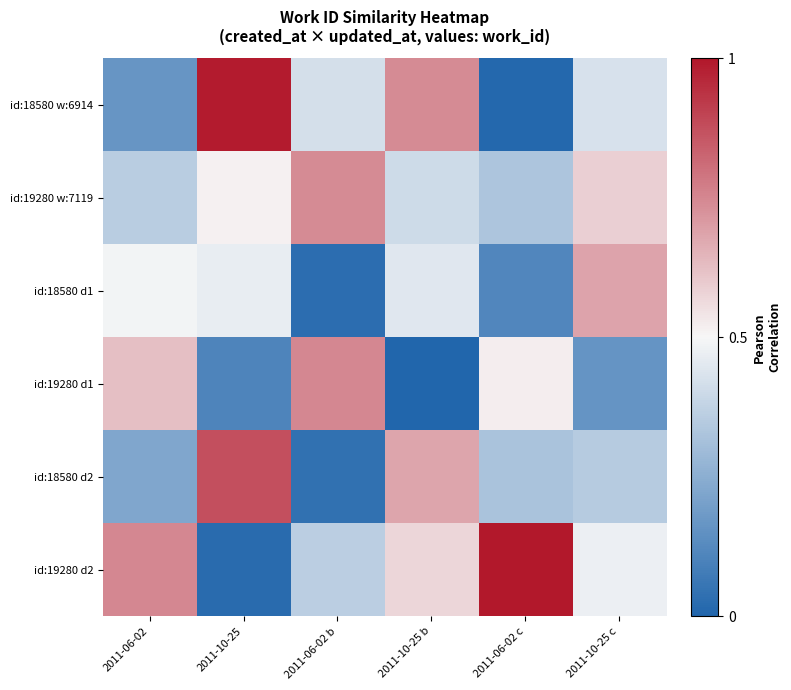

Reading left to right, what are all the values shown in this chart?

id:18580 w:6914: 2011-06-02=0.2	2011-10-25=1.0	2011-06-02 b=0.4	2011-10-25 b=0.7	2011-06-02 c=0.0	2011-10-25 c=0.4
id:19280 w:7119: 2011-06-02=0.4	2011-10-25=0.5	2011-06-02 b=0.7	2011-10-25 b=0.4	2011-06-02 c=0.3	2011-10-25 c=0.6
id:18580 d1: 2011-06-02=0.5	2011-10-25=0.5	2011-06-02 b=0.0	2011-10-25 b=0.4	2011-06-02 c=0.1	2011-10-25 c=0.7
id:19280 d1: 2011-06-02=0.6	2011-10-25=0.1	2011-06-02 b=0.7	2011-10-25 b=0.0	2011-06-02 c=0.5	2011-10-25 c=0.2
id:18580 d2: 2011-06-02=0.2	2011-10-25=0.9	2011-06-02 b=0.0	2011-10-25 b=0.7	2011-06-02 c=0.3	2011-10-25 c=0.3
id:19280 d2: 2011-06-02=0.7	2011-10-25=0.0	2011-06-02 b=0.4	2011-10-25 b=0.6	2011-06-02 c=1.0	2011-10-25 c=0.5